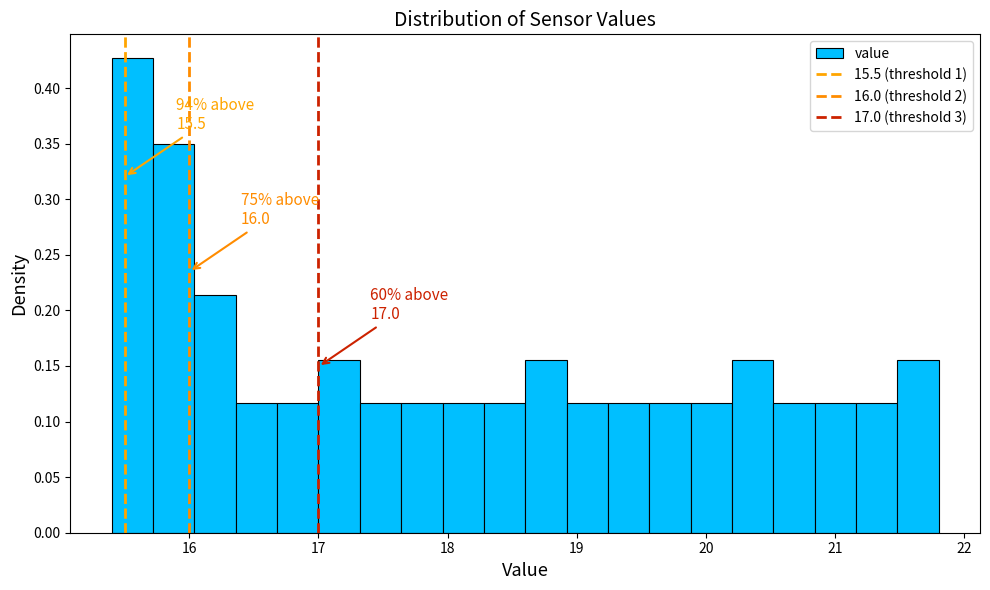

Around what value on the x-axis is the tallest bar? Give the approximate position of its centre, as read against the axis.

15.6